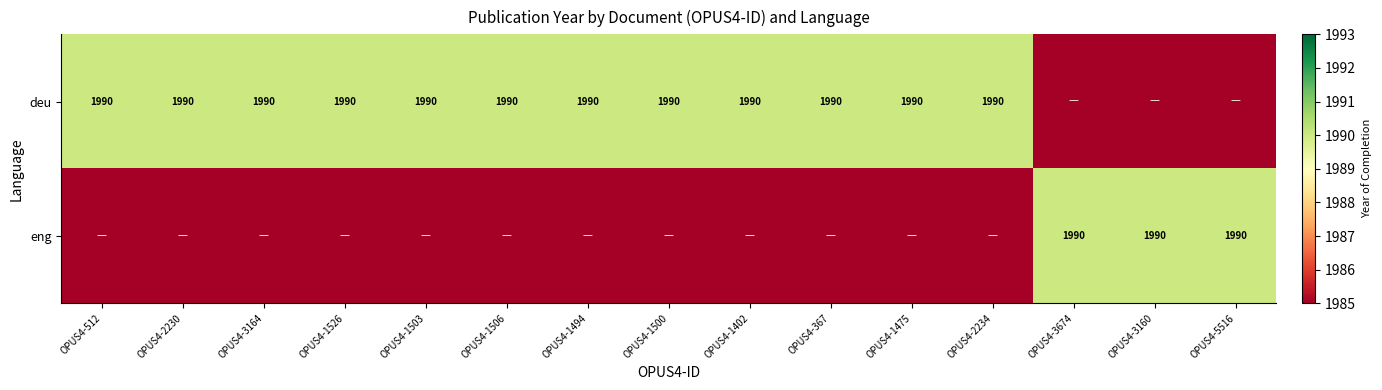

Is it true that deu equals 1990 at OPUS4-1503?

True